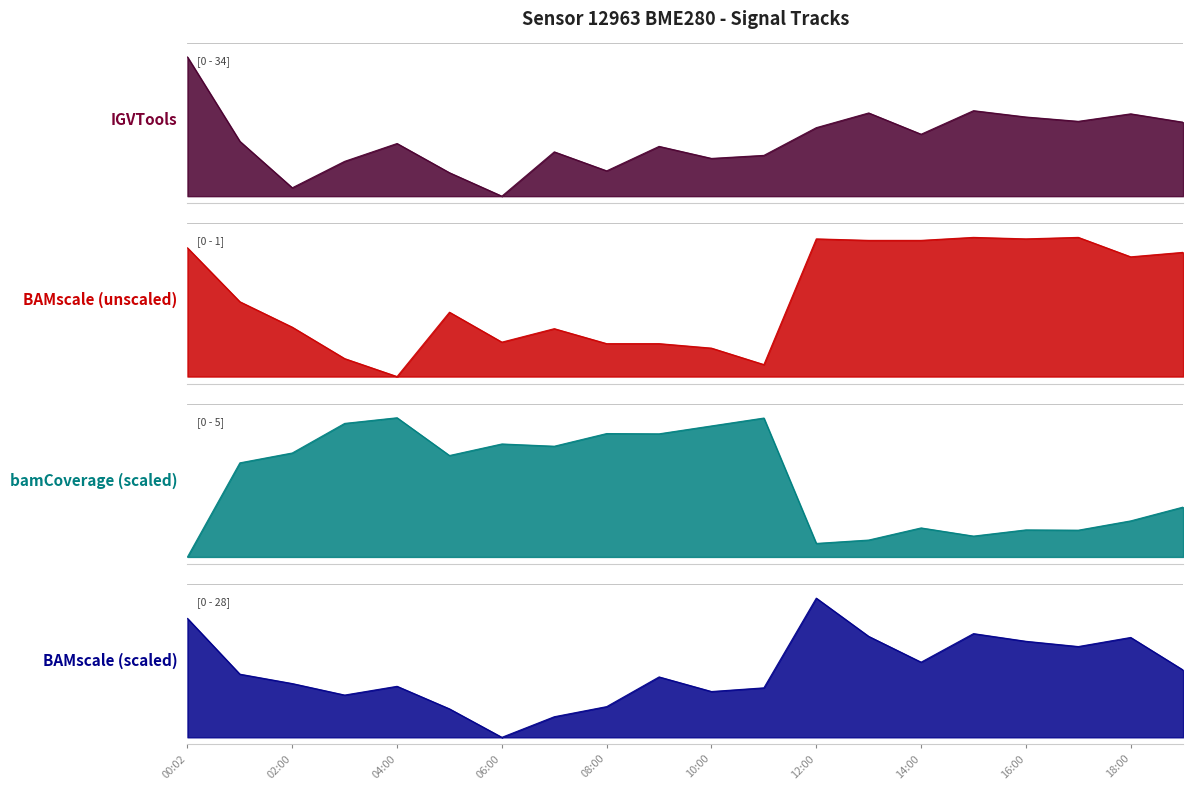

True or false: BAMscale unscaled (temperature) and bamCoverage scaled (humidity) intersect in this chart.

True